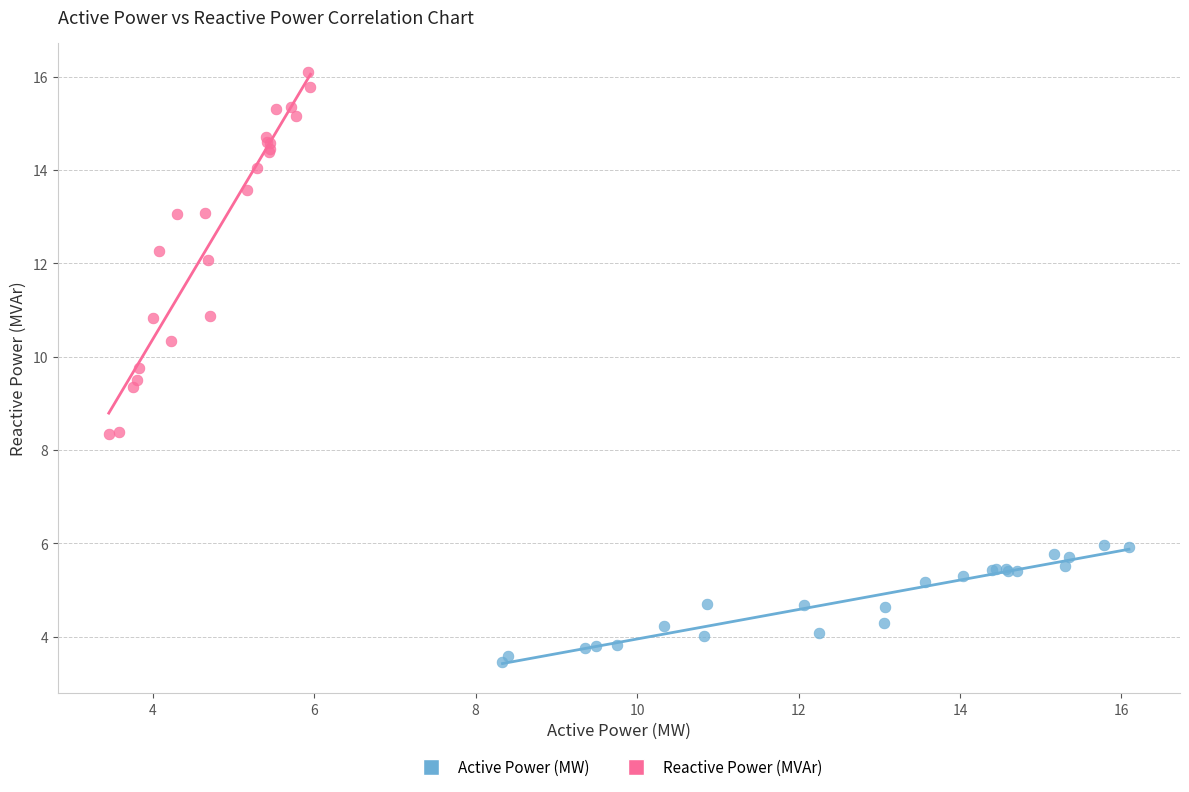

Which series has the largest Y range (max minus min)?

Reactive Power (MVAr)